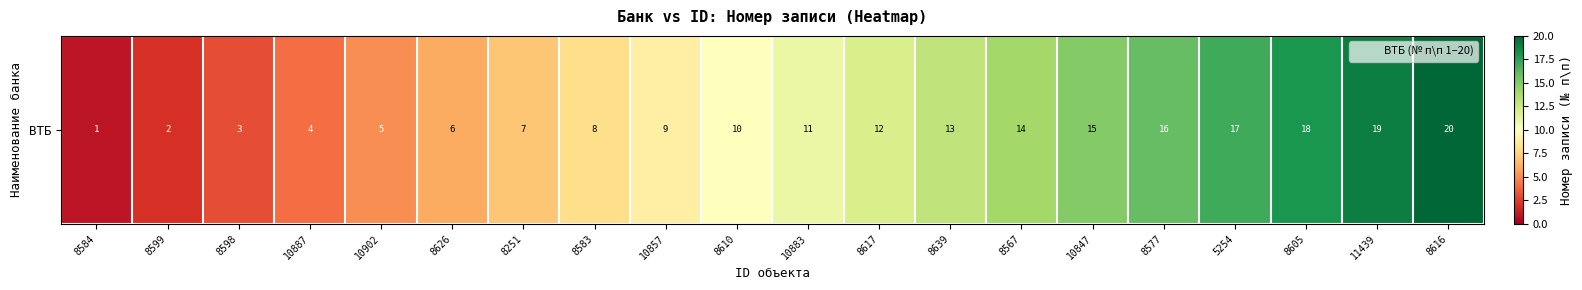

What is the average value?

10